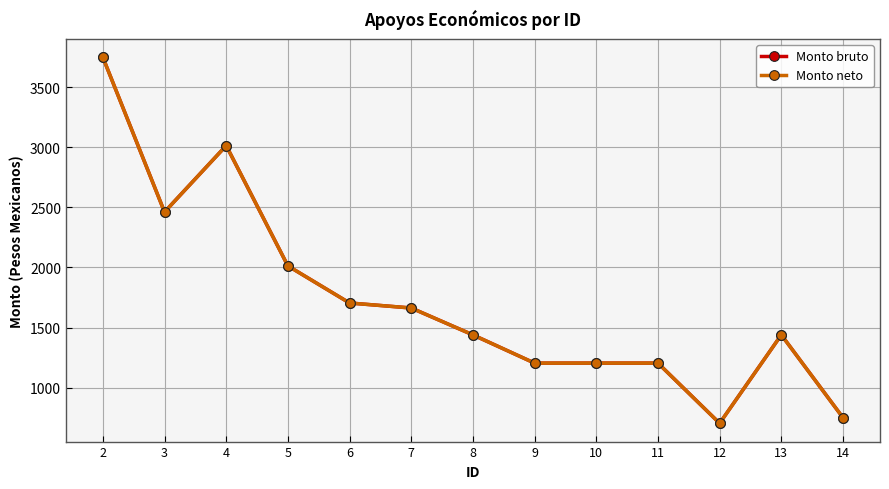

Between 4 and 6, which is larger?

4